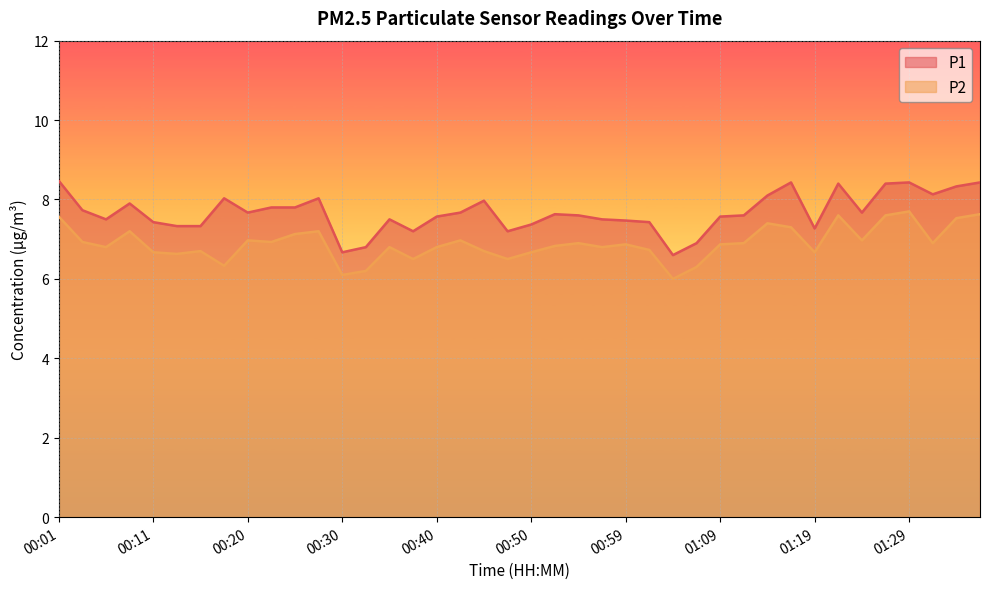

What is the value of the P1 point at the 23rd from the left?

7.6